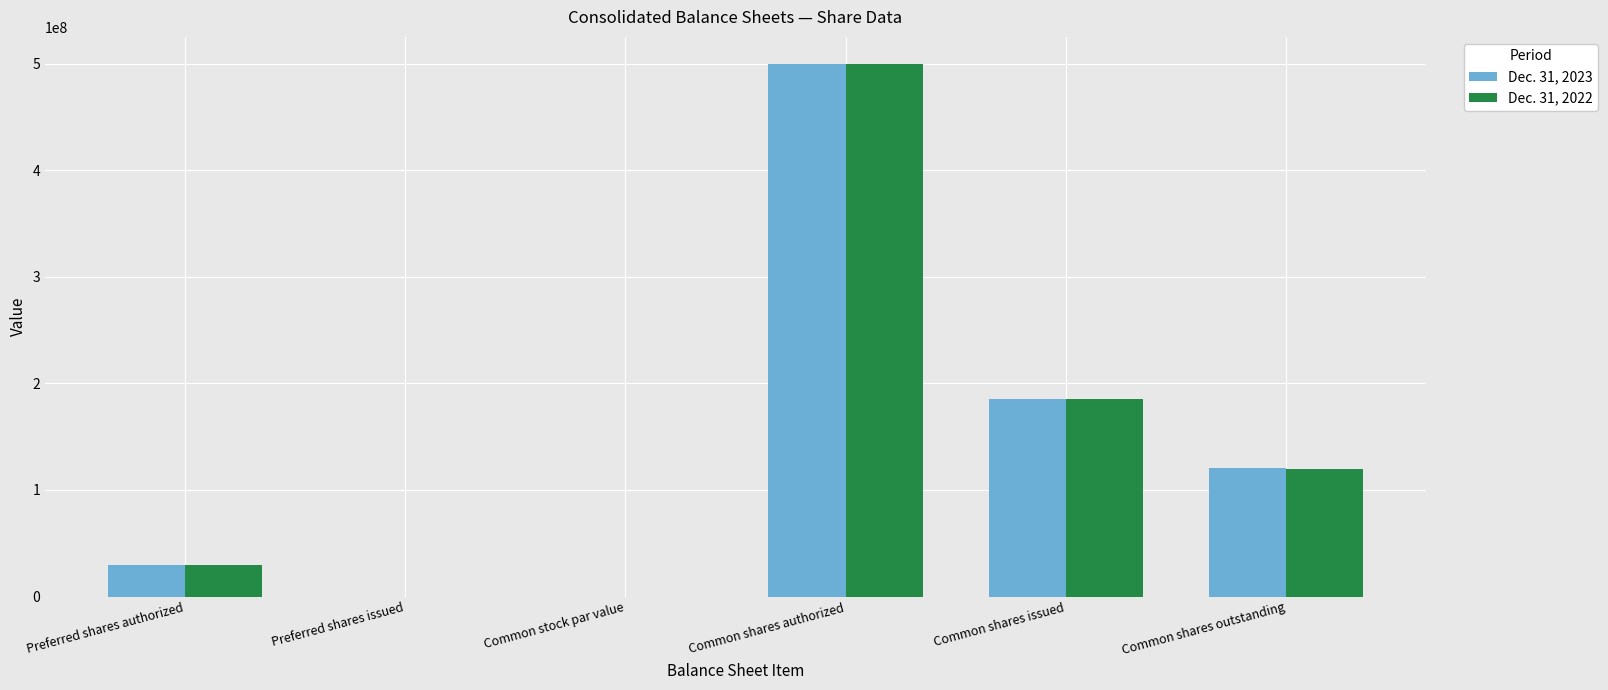

What is the sum of the Dec. 31, 2023 values at Preferred shares issued and Common shares authorized?

500000000